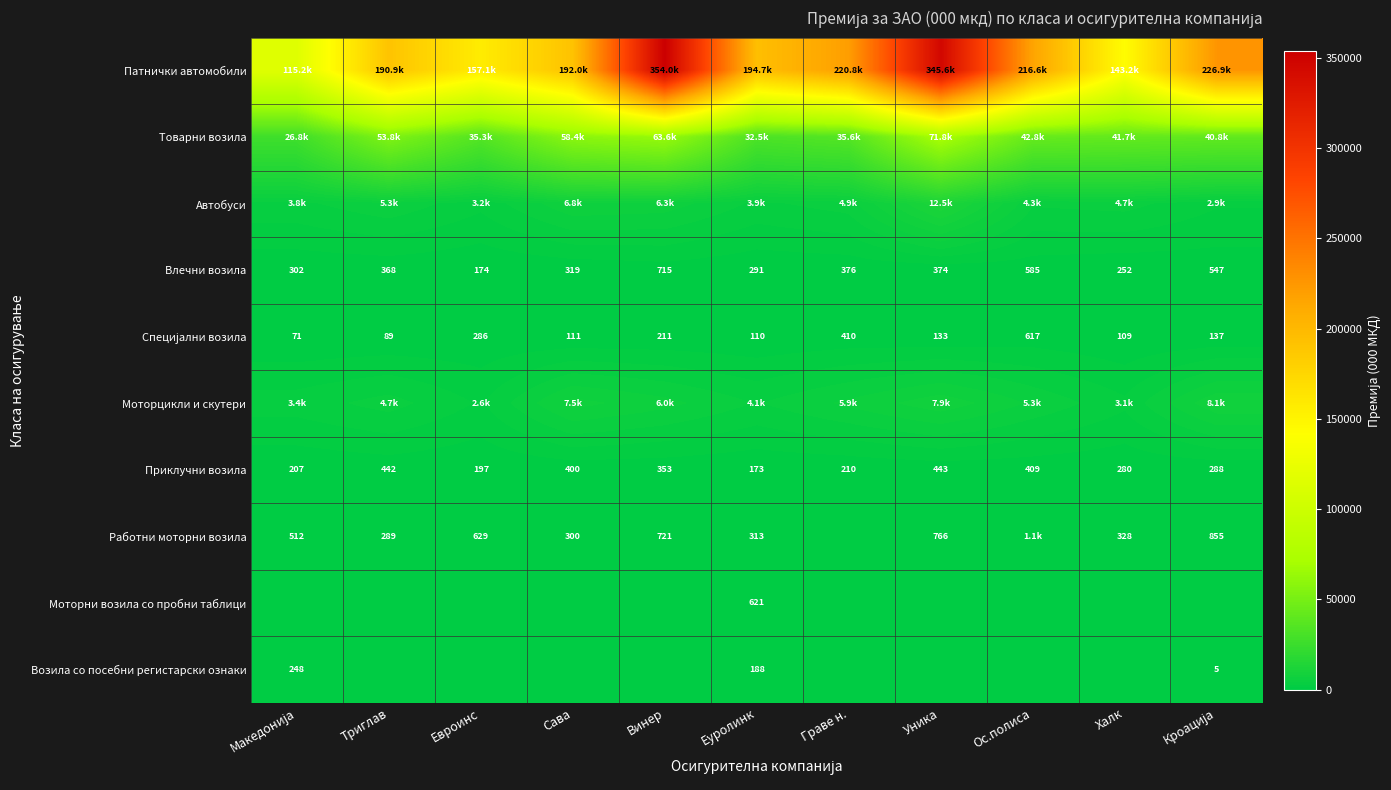

The Работни моторни возила series shows 1129.0 at Ос.полиса. True or false?

True